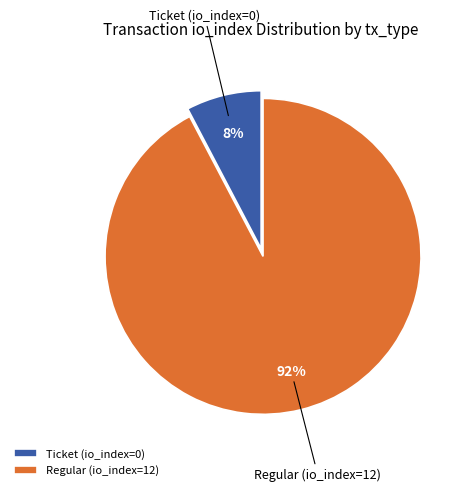

What is the largest slice in the pie chart?

Regular (io_index=12)